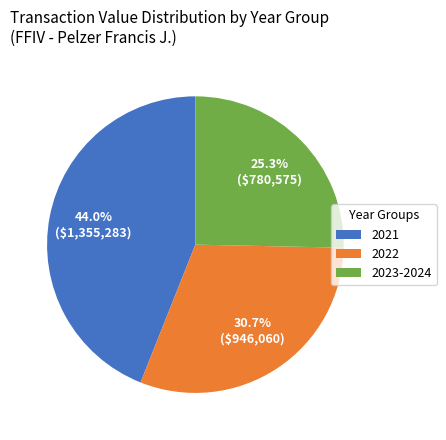

Combined, what portion of the pie is 2022 and 2023-2024?

56.0%